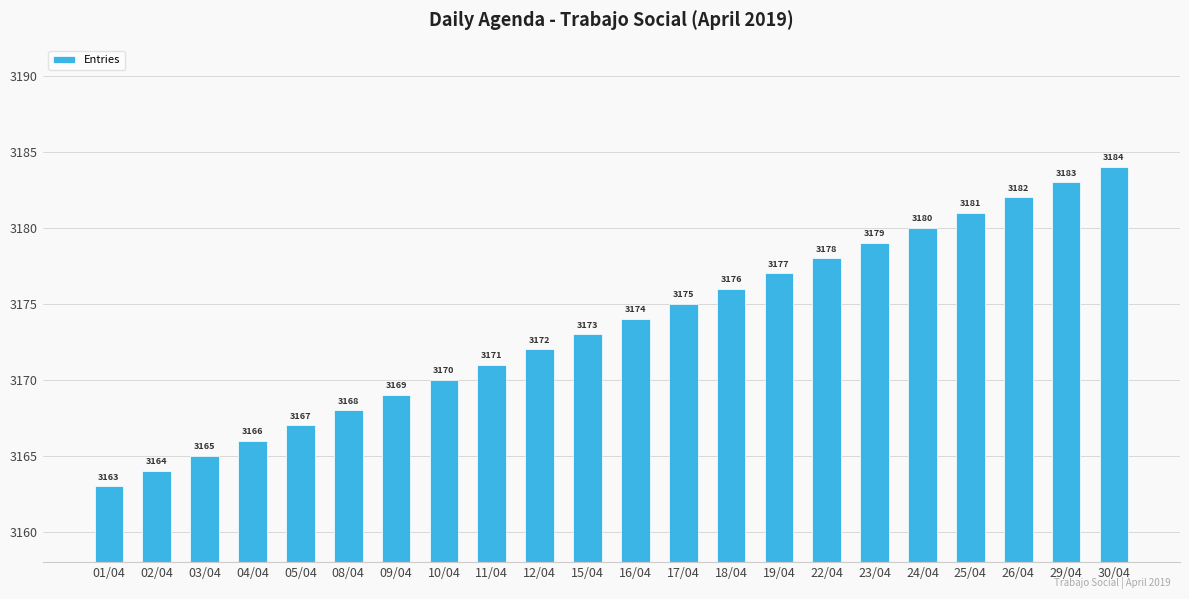

What is the maximum value shown in the chart?

3184